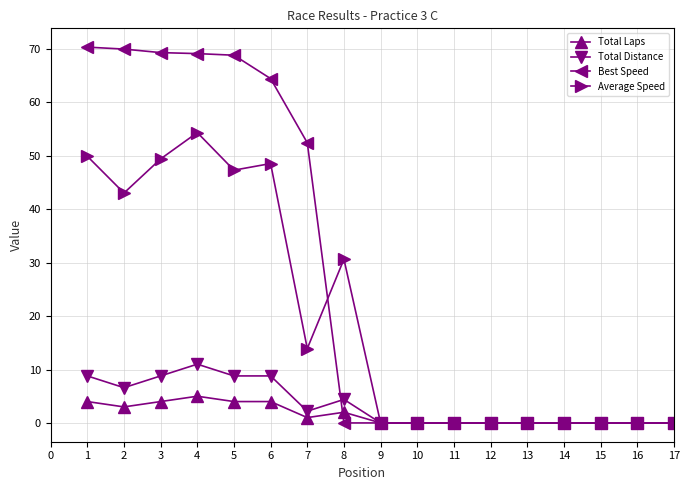

Where is the first local minimum for Average Speed?

2